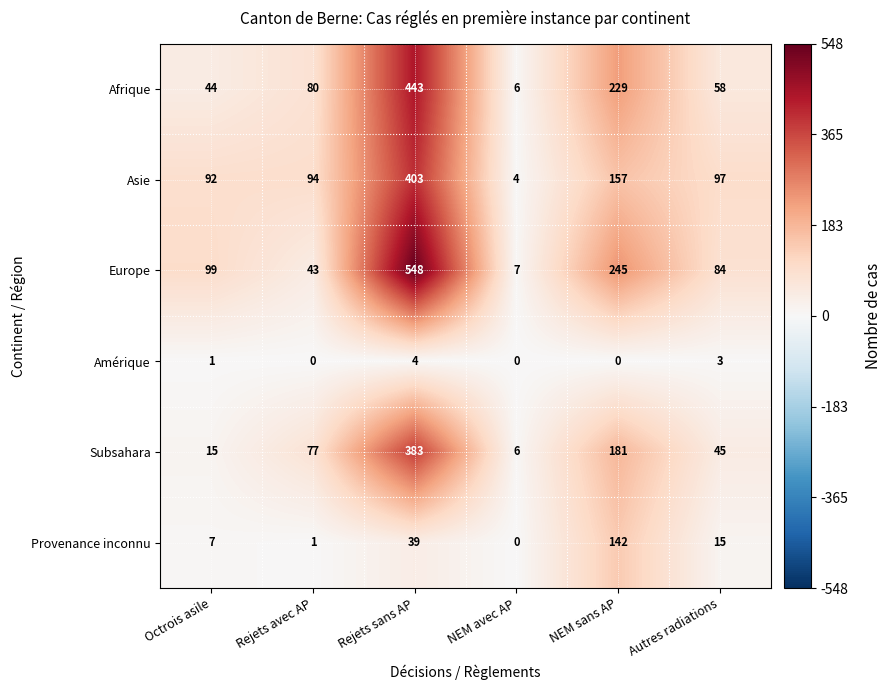

What is the difference between the maximum and minimum values in the Europe series?

541